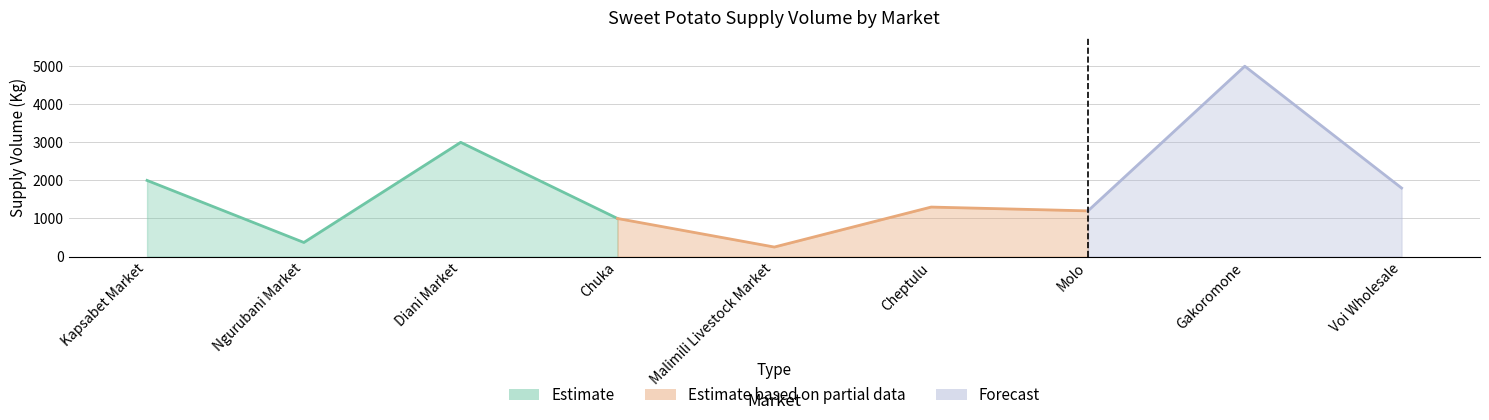

How many points are higher than both their immediate neighbors (excluding endpoints)?

3